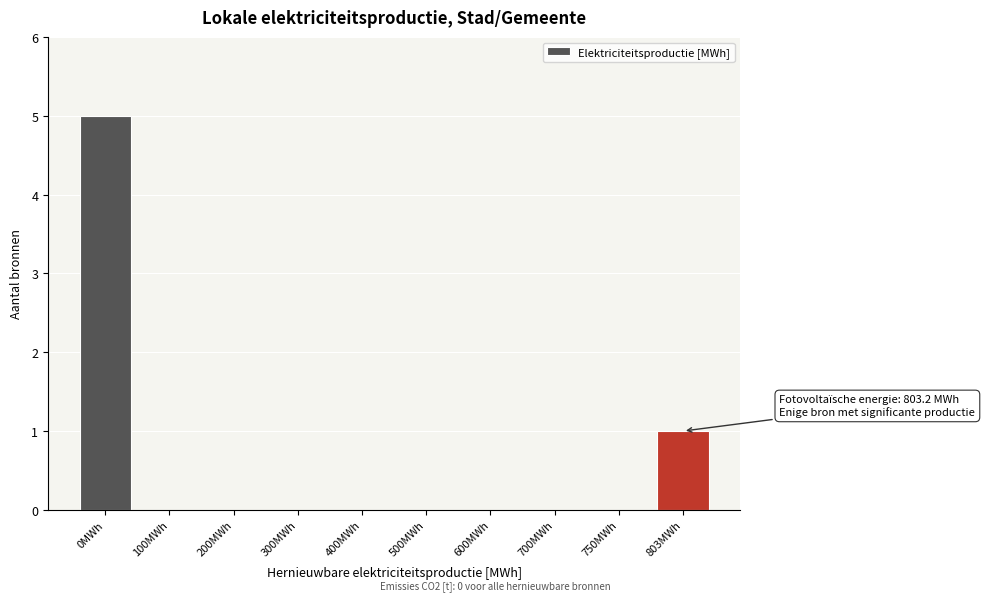

Reading left to right, transcribe all the data shown in this chart.

0MWh=5	100MWh=0	200MWh=0	300MWh=0	400MWh=0	500MWh=0	600MWh=0	700MWh=0	750MWh=0	803MWh=1